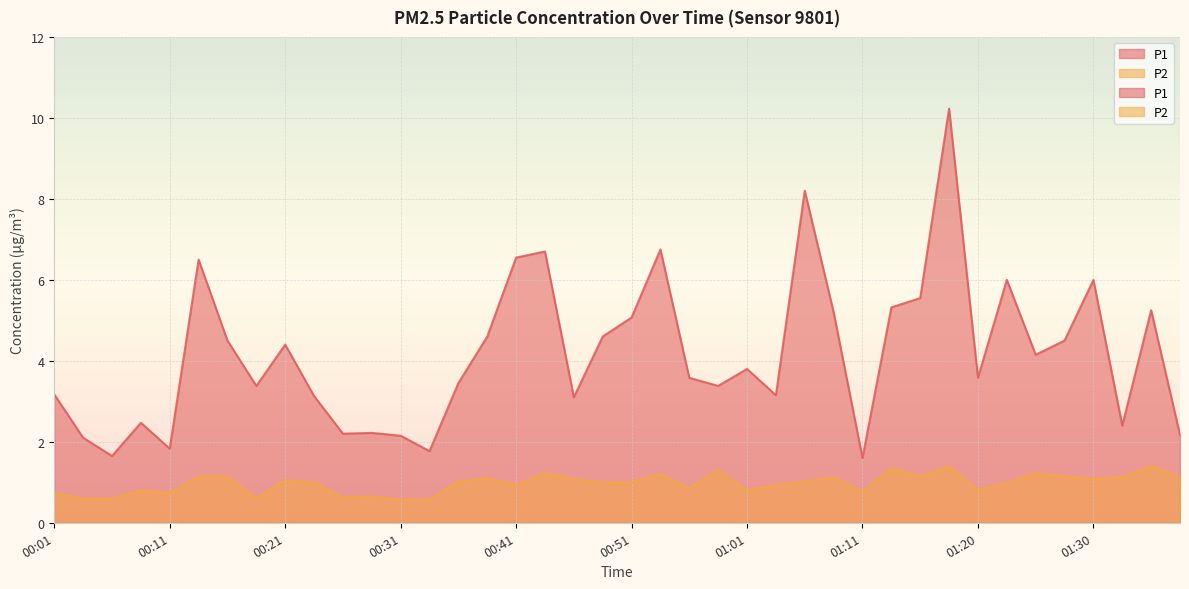

What is the label of the 11th point from the right?

01:13